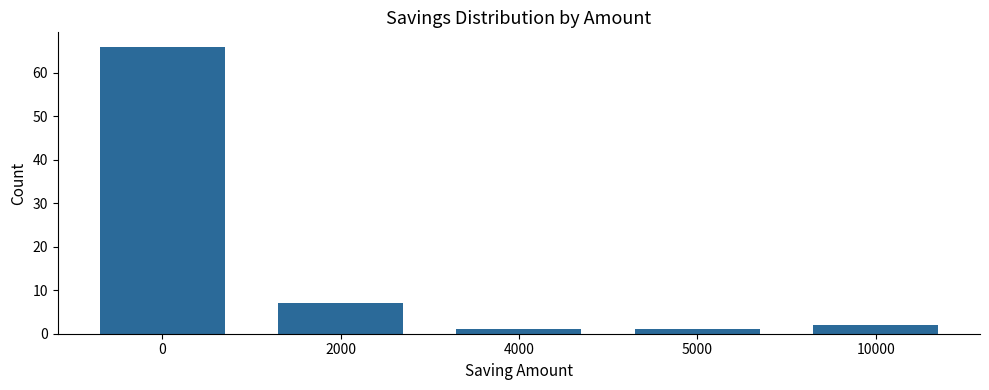

Reading right to left, list all the values displayed in this chart.

10000=2	5000=1	4000=1	2000=7	0=66